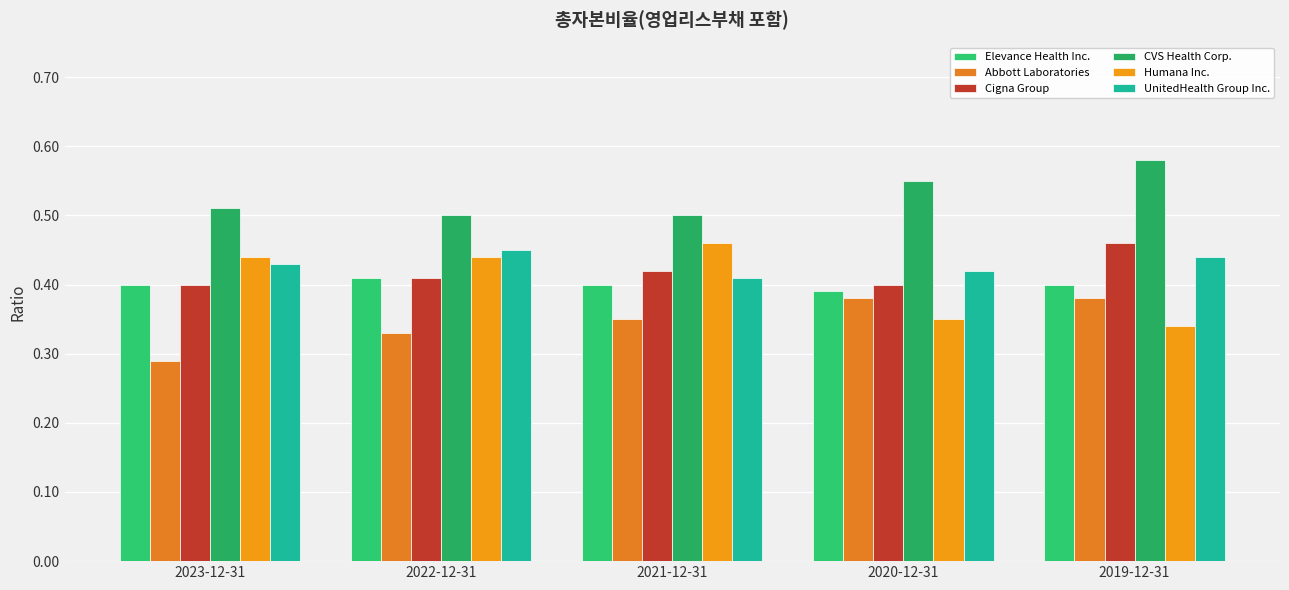

True or false: UnitedHealth Group Inc. has a value of 0.4 at 2023-12-31.

True